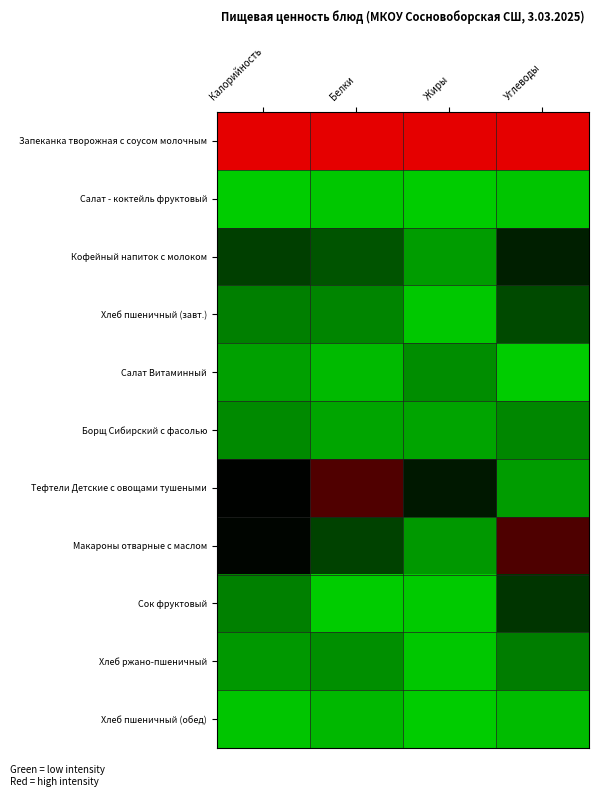

Reading left to right, what are all the values shown in this chart?

Запеканка творожная с соусом молочным: Калорийность=1.0	Белки=1.0	Жиры=1.0	Углеводы=1.0
Салат - коктейль фруктовый: Калорийность=0.0	Белки=0.0	Жиры=0.0	Углеводы=0.0
Кофейный напиток с молоком: Калорийность=0.3	Белки=0.3	Жиры=0.1	Углеводы=0.4
Хлеб пшеничный (завт.): Калорийность=0.2	Белки=0.2	Жиры=0.0	Углеводы=0.3
Салат Витаминный: Калорийность=0.1	Белки=0.0	Жиры=0.2	Углеводы=0.0
Борщ Сибирский с фасолью: Калорийность=0.2	Белки=0.1	Жиры=0.1	Углеводы=0.2
Тефтели Детские с овощами тушеными: Калорийность=0.5	Белки=0.7	Жиры=0.4	Углеводы=0.1
Макароны отварные с маслом: Калорийность=0.5	Белки=0.3	Жиры=0.1	Углеводы=0.7
Сок фруктовый: Калорийность=0.2	Белки=0.0	Жиры=0.0	Углеводы=0.4
Хлеб ржано-пшеничный: Калорийность=0.1	Белки=0.2	Жиры=0.0	Углеводы=0.2
Хлеб пшеничный (обед): Калорийность=0.0	Белки=0.1	Жиры=0.0	Углеводы=0.0